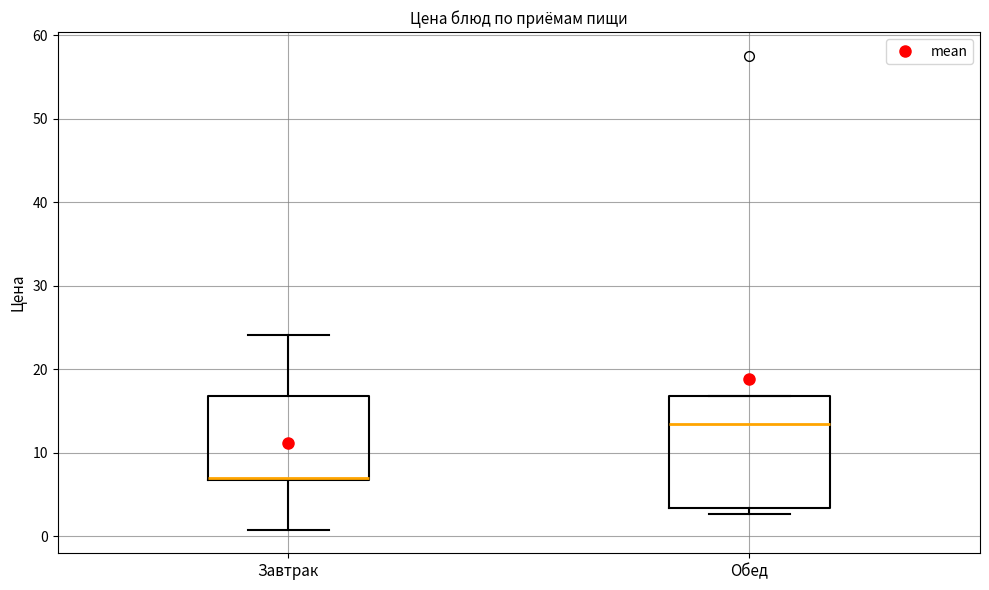

Reading left to right, read every box against the y-axis: the position of its median line, the range the box covers, and the ends of its whiskers. The values are not printed on the chart, so give them approximately, as read against the axis.

Завтрак: median 7, box 7 to 17, whiskers 1 to 24
Обед: median 13, box 3 to 17, whiskers 3 (just below the box's lower edge) to 17